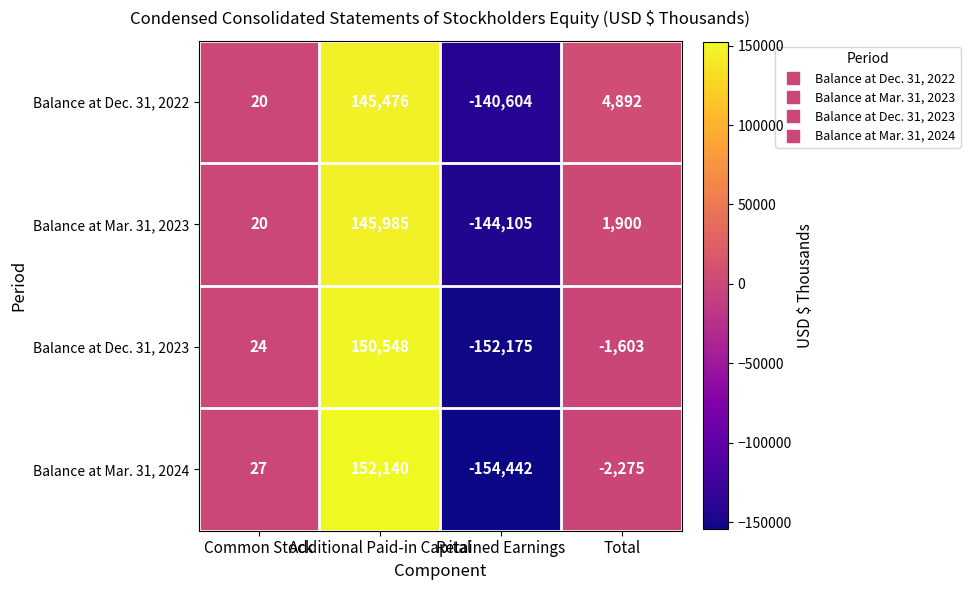

How many data points in Balance at Dec. 31, 2023 are less than 24?

2